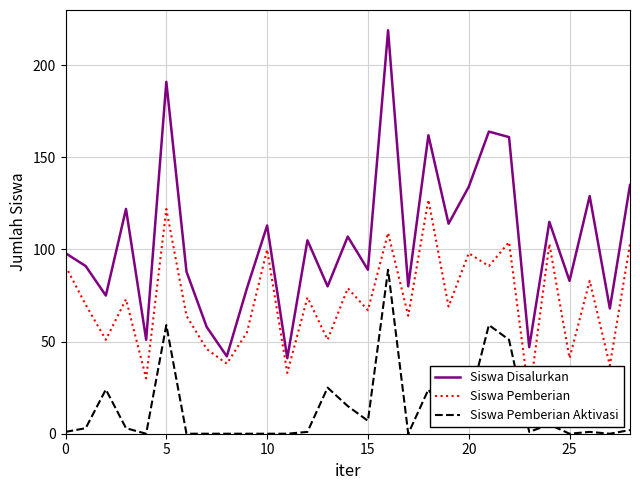

The Siswa Disalurkan series shows 116 at 15. True or false?

False